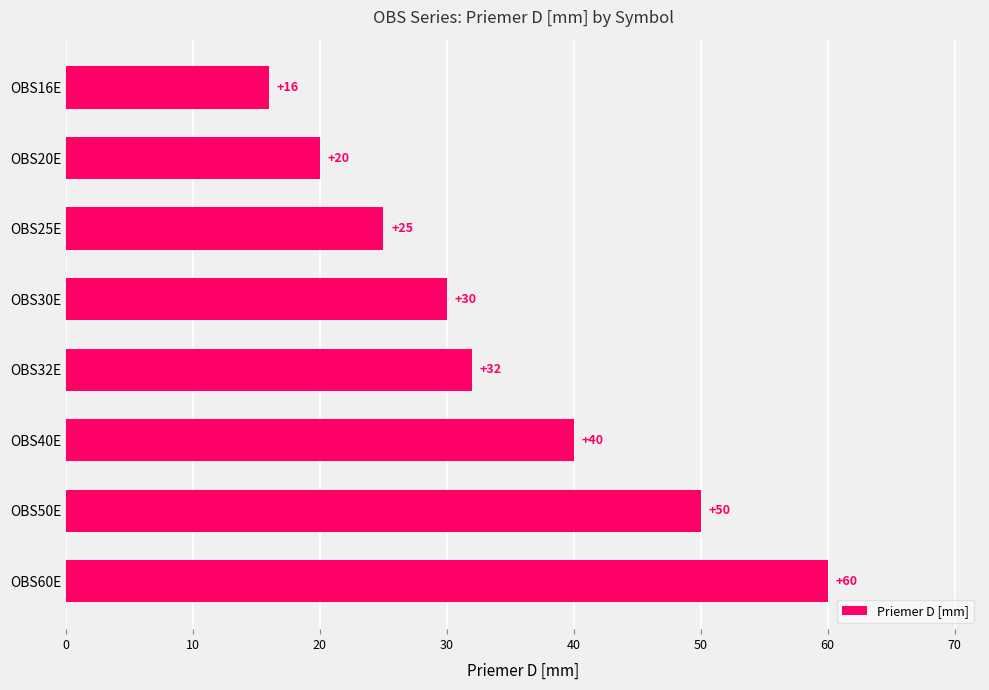

How many bars are there in total?

8